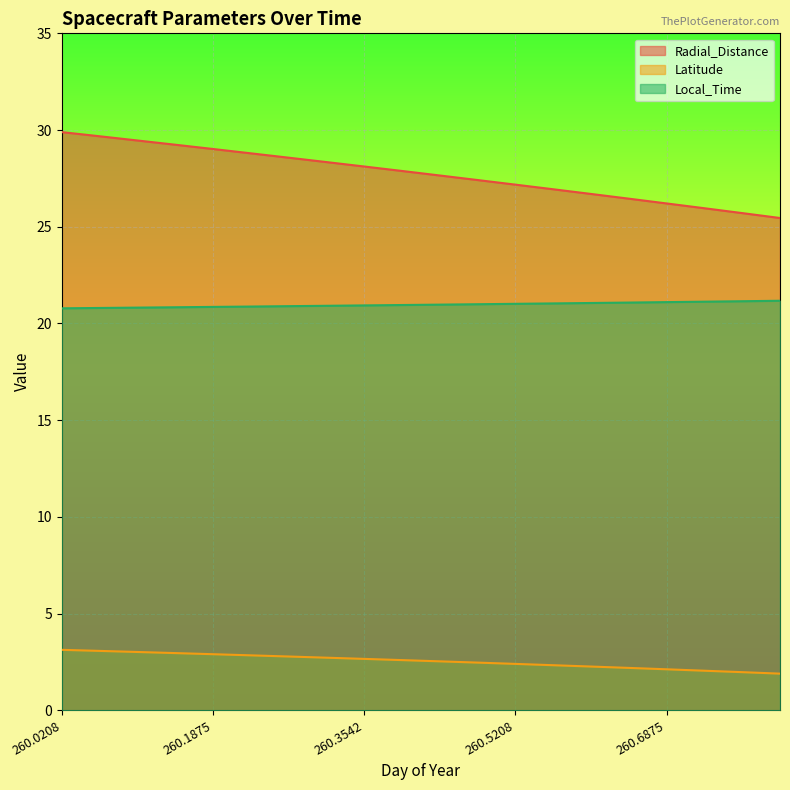

Rank the series at 260.3542 from lowest to highest value.

Latitude, Local_Time, Radial_Distance